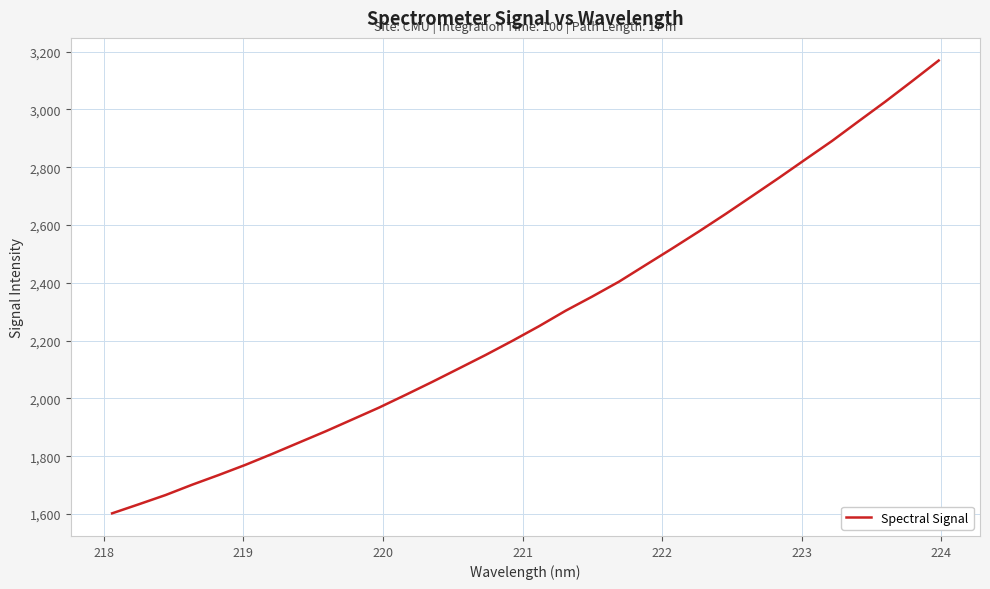

Reading left to right, list all the values displayed in this chart.

1602.5	1633.8	1665.7	1701.5	1735.3	1770.4	1808.2	1847.3	1886.2	1927.2	1968.2	2012.3	2057.3	2103.8	2150.4	2199.2	2249.9	2303.5	2352.6	2403.9	2461.6	2519.0	2577.7	2638.0	2700.3	2762.9	2827.2	2891.1	2959.3	3027.0	3097.5	3169.0